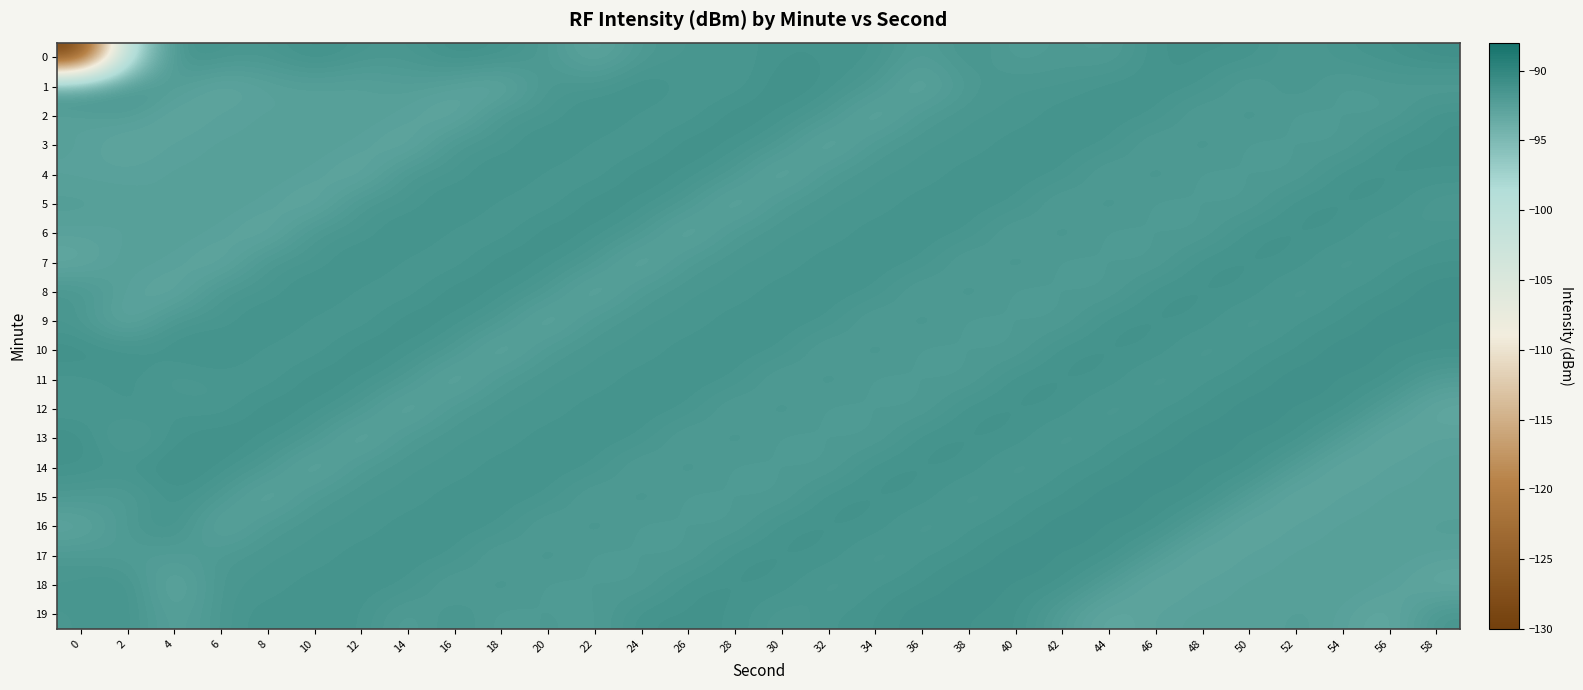

Rank the series at 30 from lowest to highest value.

4, 11, 13, 15, 19, 5, 3, 14, 7, 6, 12, 10, 9, 17, 0, 8, 2, 18, 16, 1